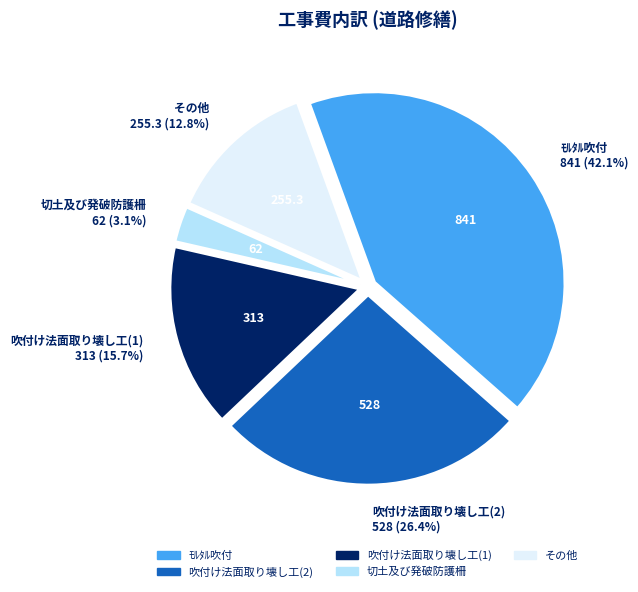

Does any single category account for the majority?

No